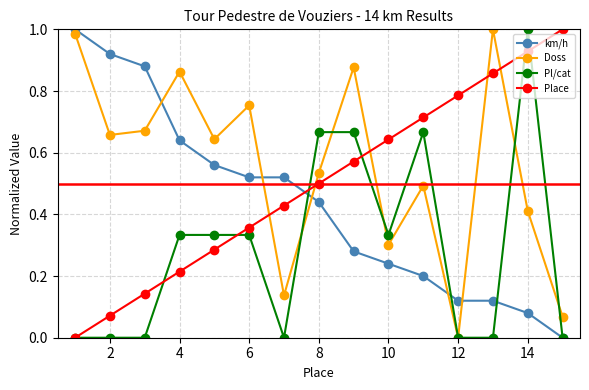

Does the chart have visible grid lines?

Yes